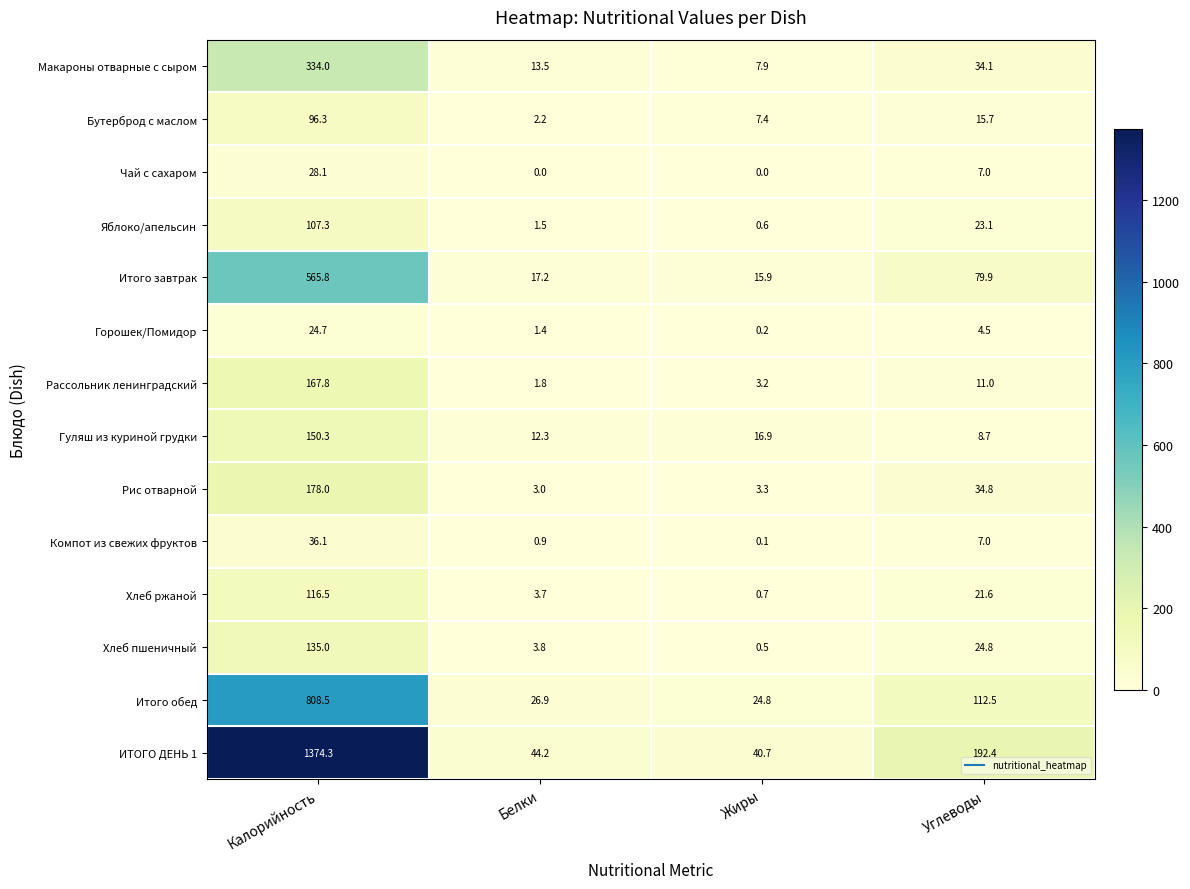

Count the number of categories in the chart.

4